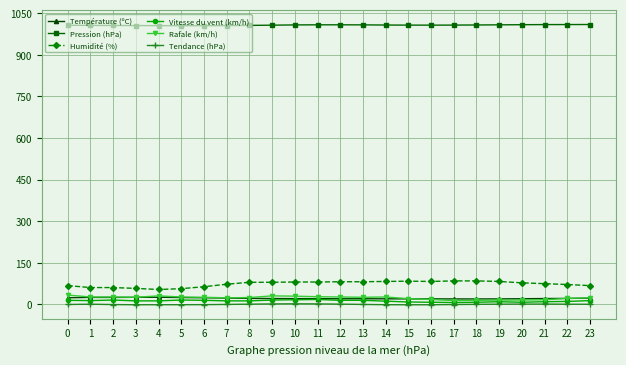

True or false: Pression (hPa) has a value of 1009.1 at 23.

True